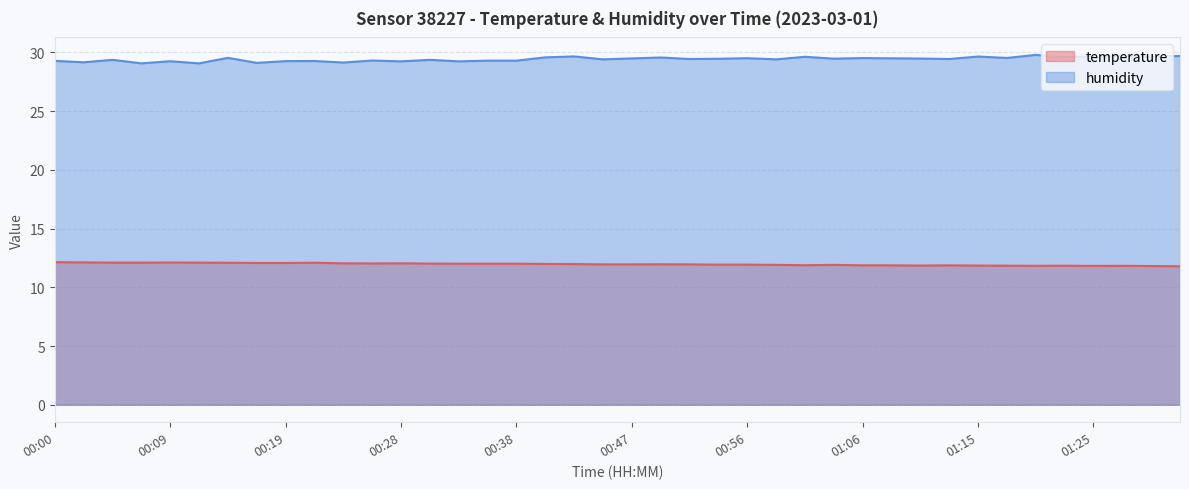

What is the label of the 8th point from the left?

00:16